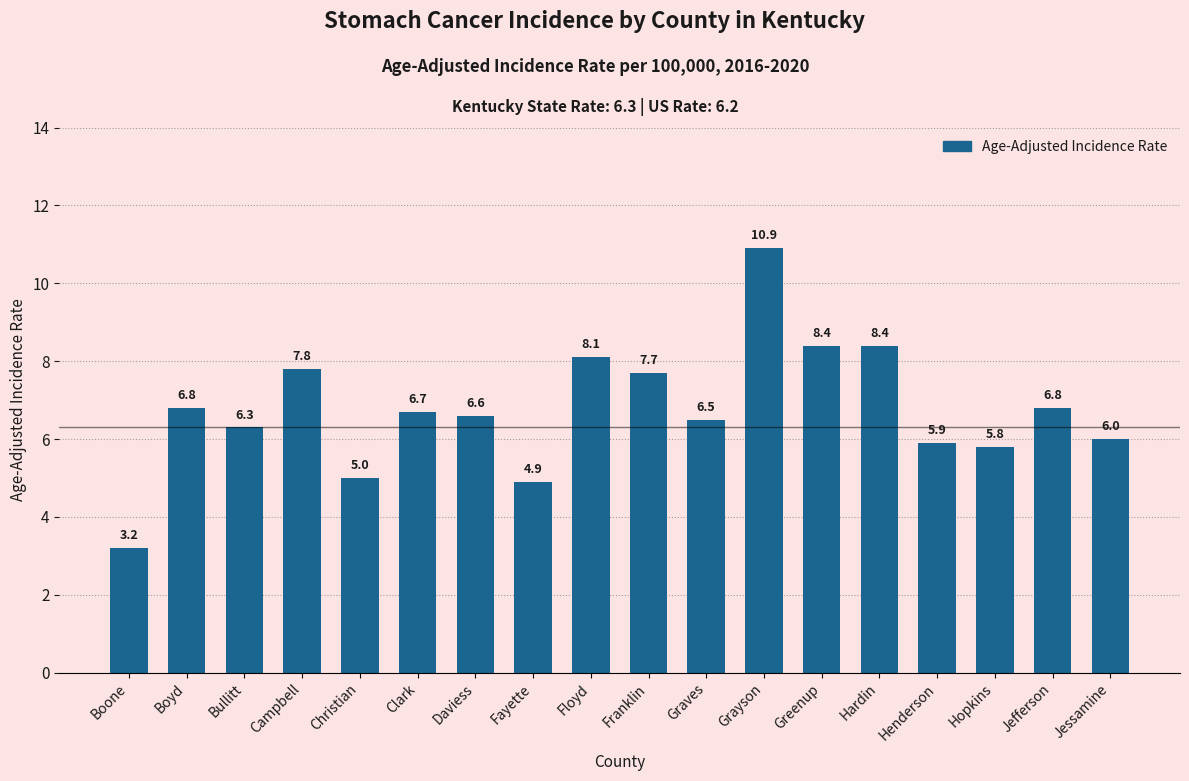

Does the chart contain stacked bars?

No